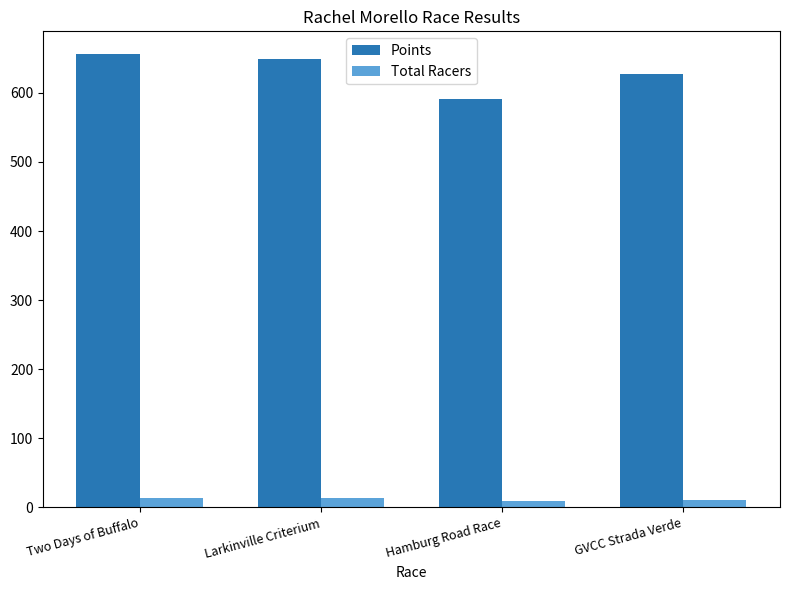

Rank the series at Two Days of Buffalo from lowest to highest value.

Total Racers, Points